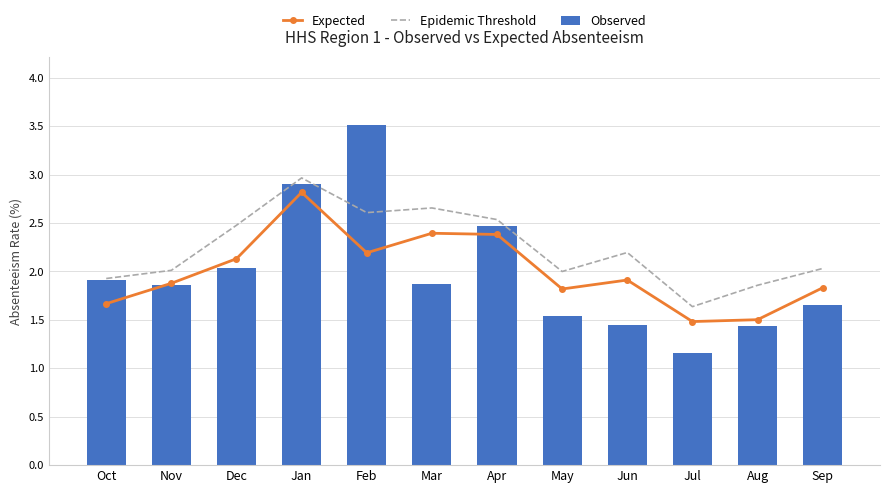

What is the label of the 1st bar from the left?

Oct